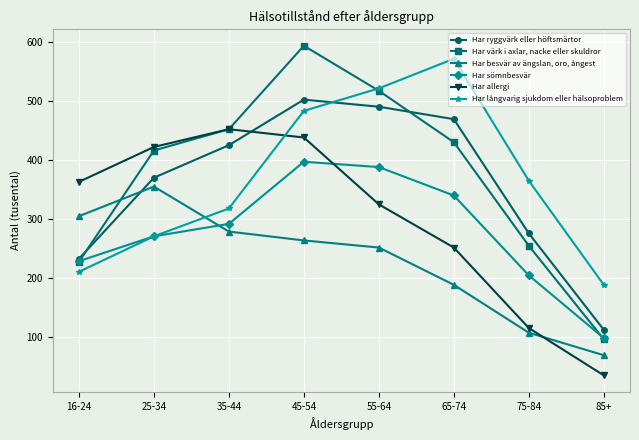

Which category has the highest value in the Har långvarig sjukdom eller hälsoproblem series?

65-74